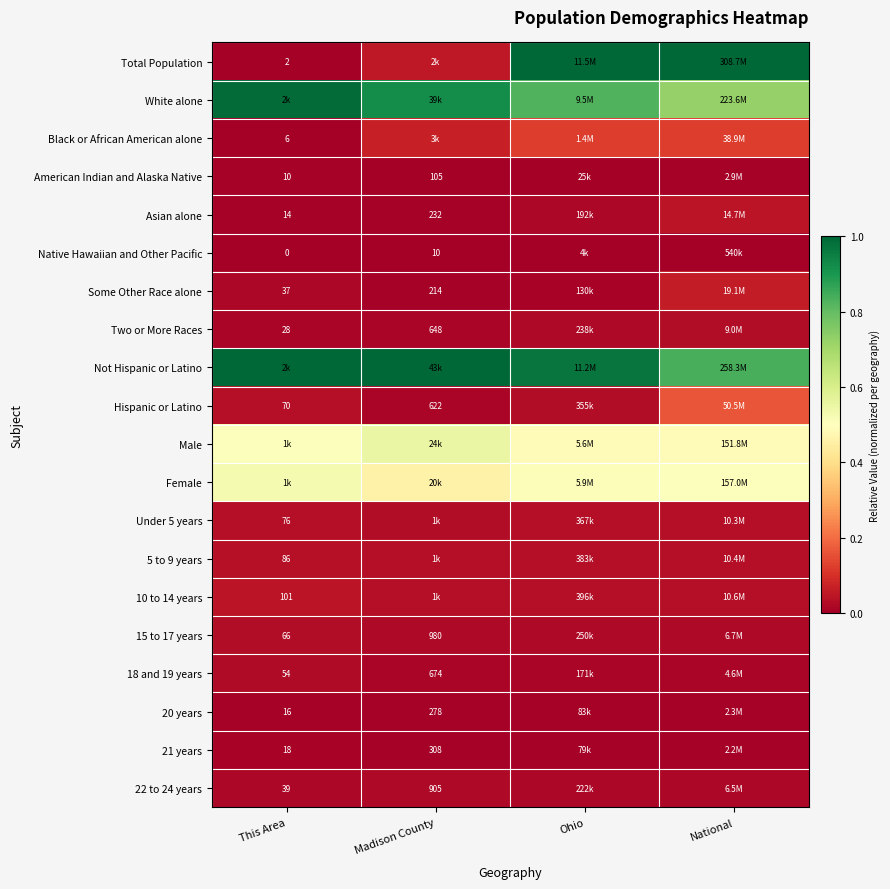

The Asian alone series shows 0.0 at This Area. True or false?

False